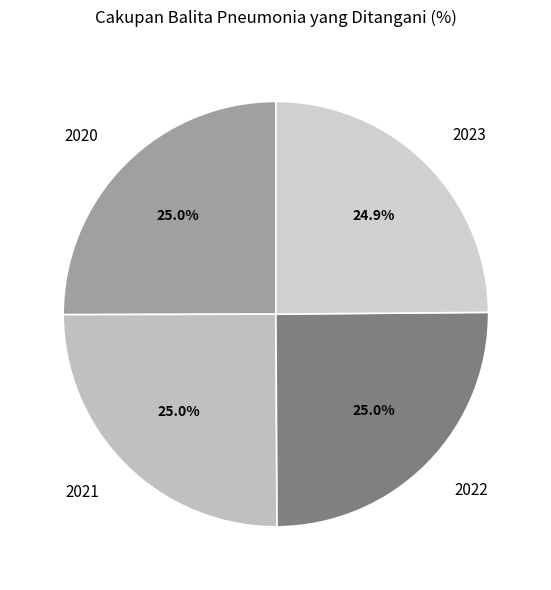

What portion of the pie excludes 2021?

75.0%